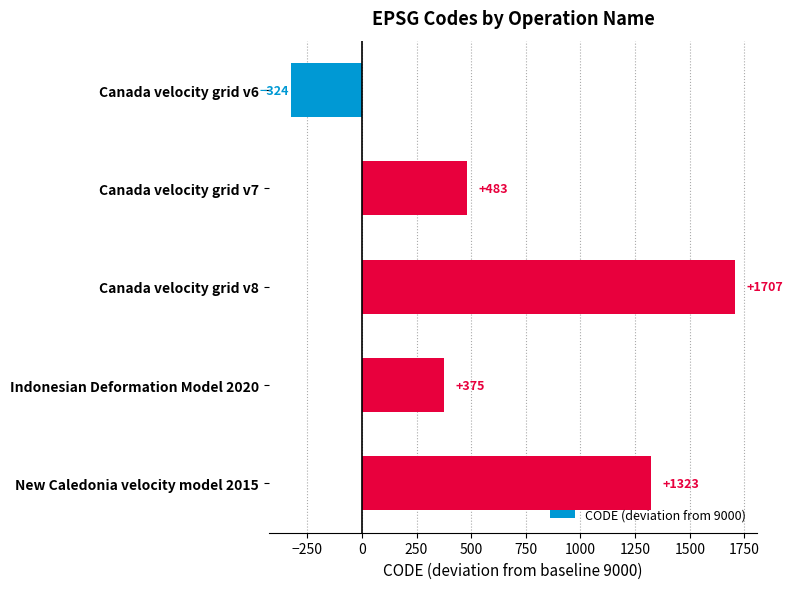

Which has a higher value, Canada velocity grid v6 or Indonesian Deformation Model 2020?

Indonesian Deformation Model 2020